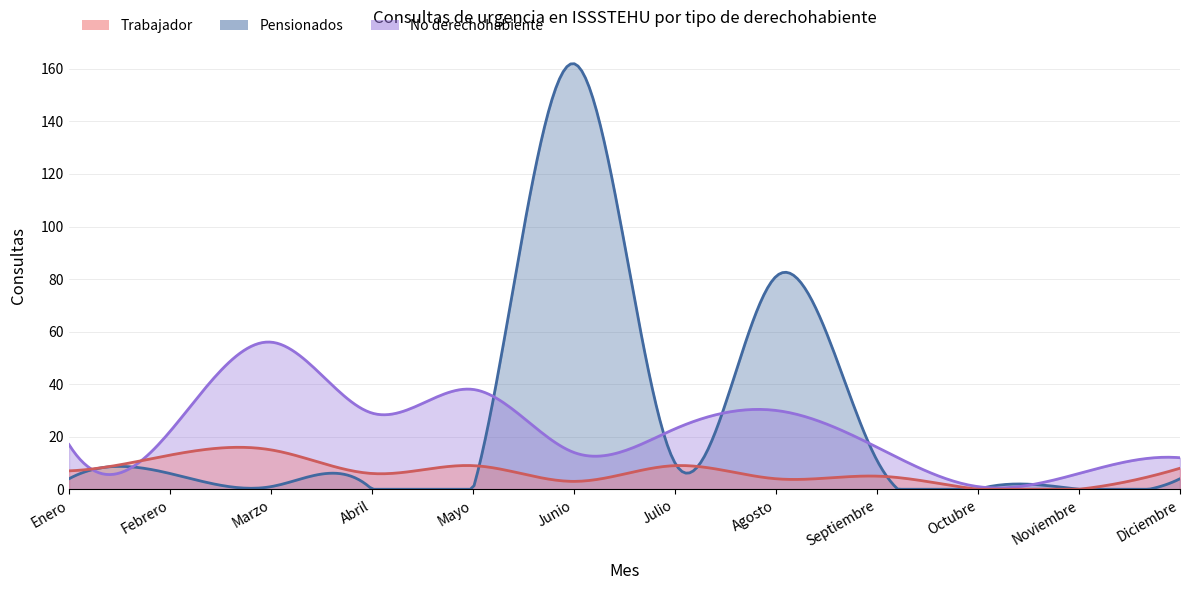

What is the highest value of the Trabajador series?

15